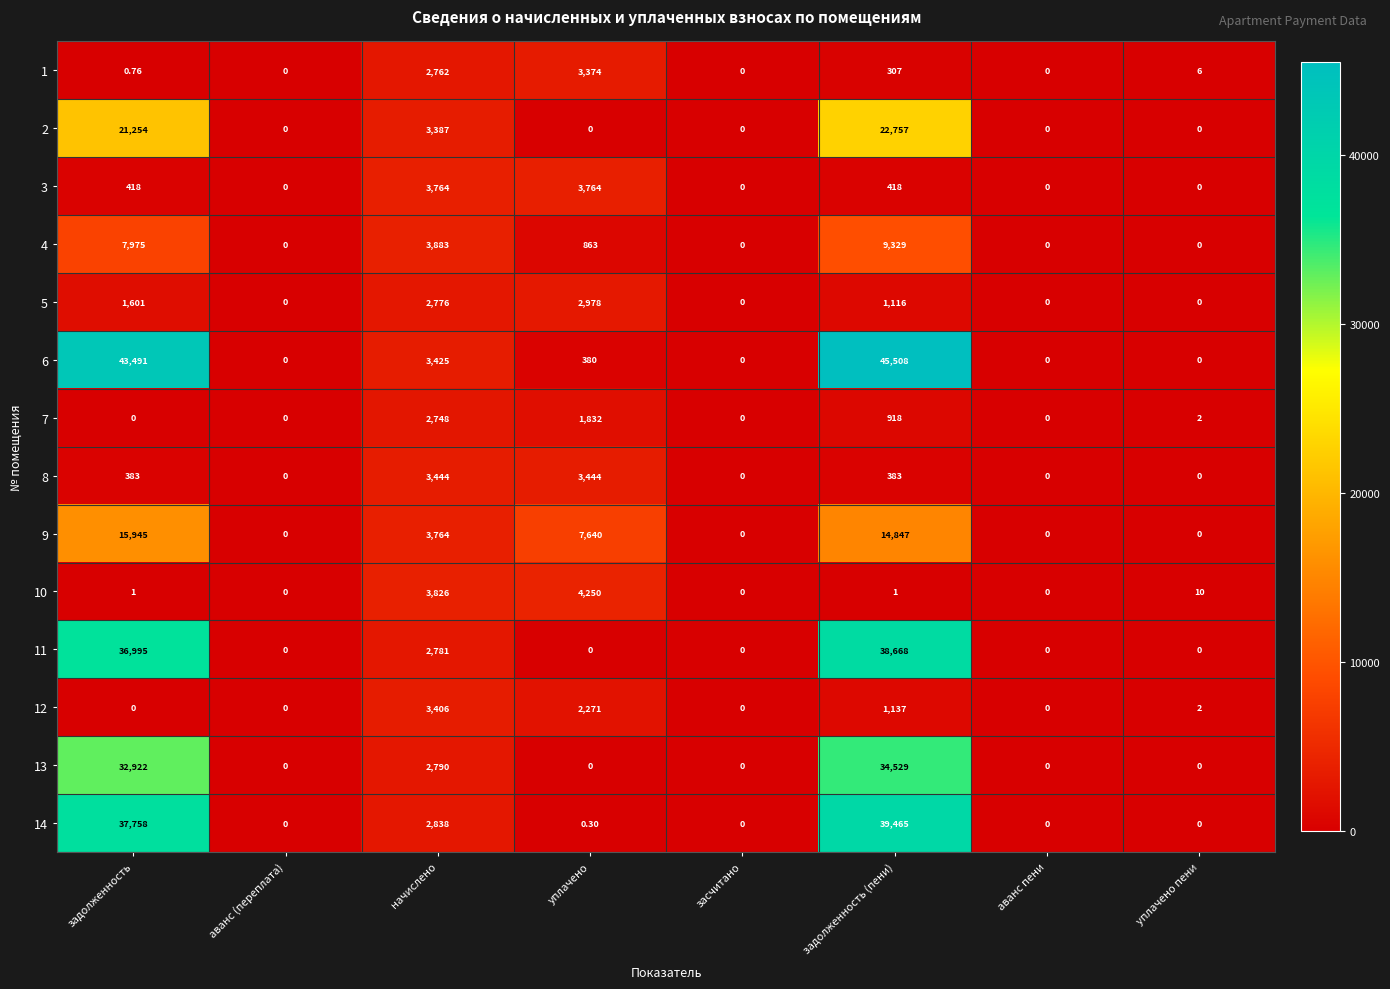

At how many categories does at least one series exceed 4222?

3